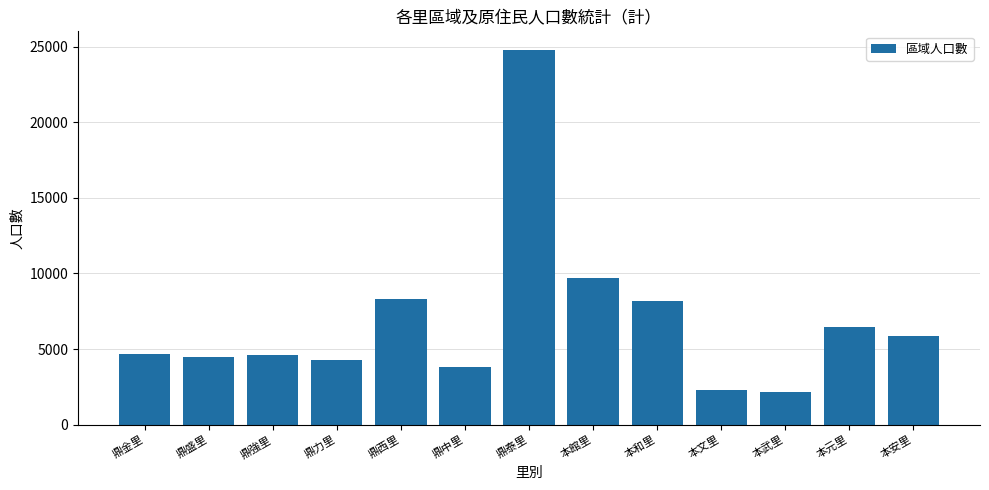

The value at 鼎金里 is 8313. True or false?

False